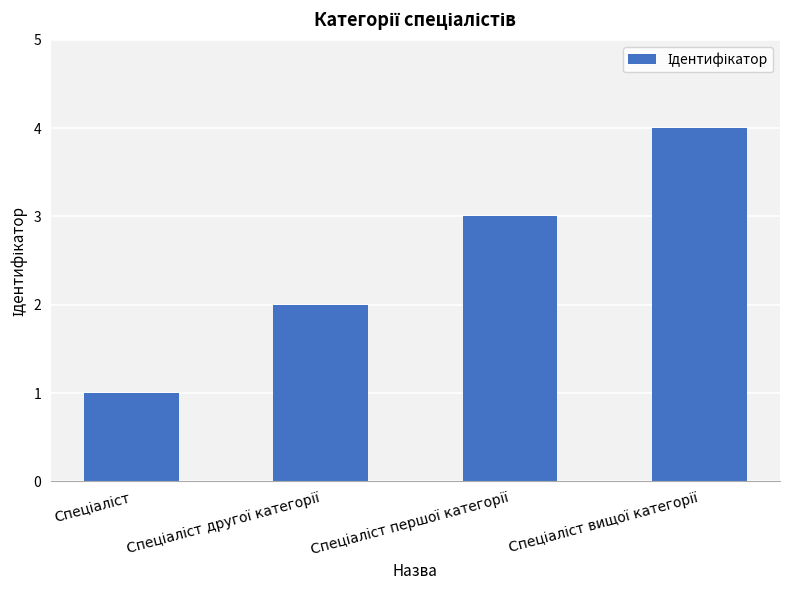

Are the bars horizontal?

No